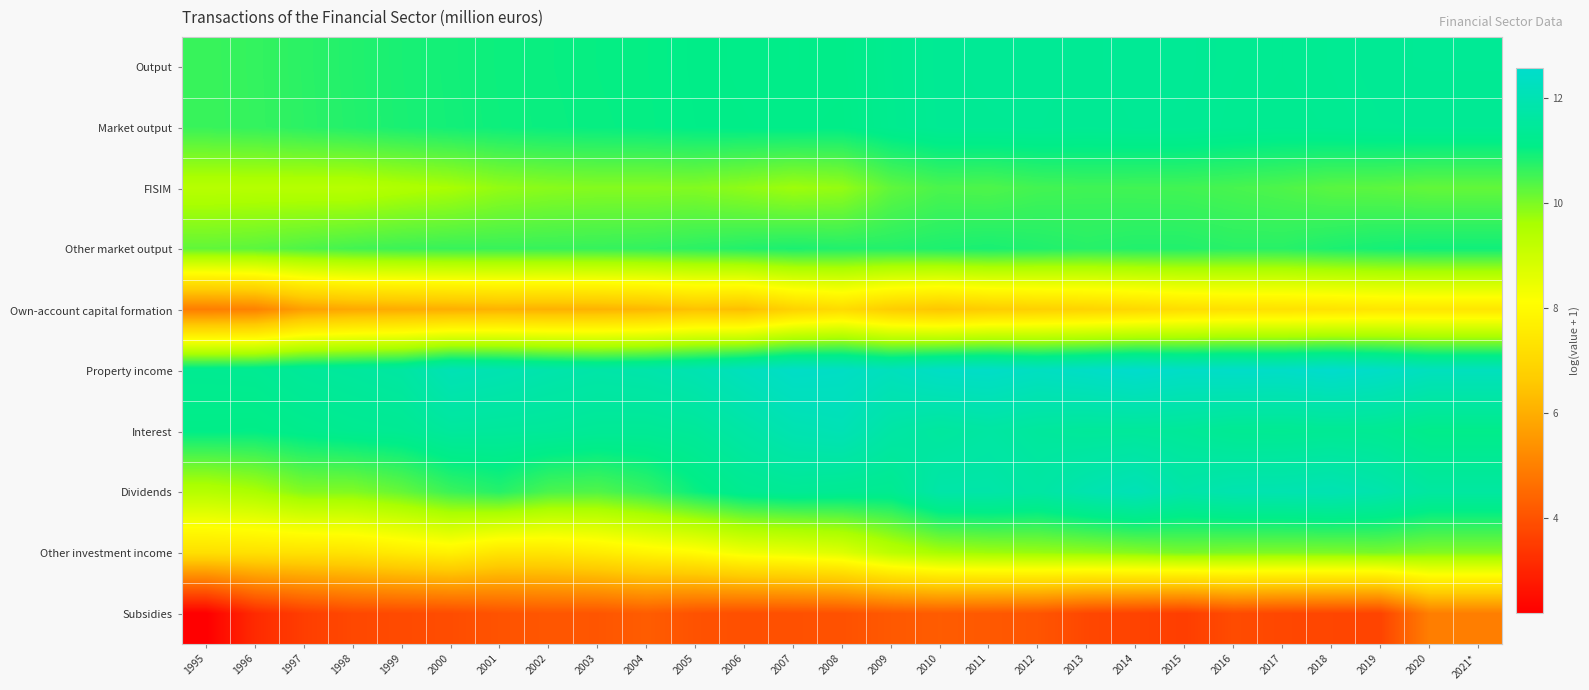

Reading left to right, what are all the values shown in this chart?

Output: 1995=10.6	1996=10.6	1997=10.7	1998=10.8	1999=10.9	2000=10.9	2001=11.0	2002=11.0	2003=11.0	2004=11.0	2005=11.1	2006=11.1	2007=11.1	2008=11.1	2009=11.2	2010=11.3	2011=11.4	2012=11.4	2013=11.3	2014=11.4	2015=11.4	2016=11.3	2017=11.3	2018=11.3	2019=11.3	2020=11.4	2021*=11.4
Market output: 1995=10.6	1996=10.6	1997=10.7	1998=10.8	1999=10.9	2000=10.9	2001=11.0	2002=11.0	2003=11.0	2004=11.0	2005=11.1	2006=11.1	2007=11.1	2008=11.1	2009=11.2	2010=11.3	2011=11.3	2012=11.4	2013=11.3	2014=11.4	2015=11.3	2016=11.3	2017=11.3	2018=11.3	2019=11.3	2020=11.3	2021*=11.3
FISIM: 1995=9.4	1996=9.4	1997=9.4	1998=9.4	1999=9.5	2000=9.6	2001=9.8	2002=9.9	2003=9.9	2004=9.9	2005=9.9	2006=9.8	2007=9.7	2008=9.8	2009=10.2	2010=10.4	2011=10.4	2012=10.5	2013=10.5	2014=10.5	2015=10.5	2016=10.5	2017=10.4	2018=10.3	2019=10.3	2020=10.2	2021*=10.2
Other market output: 1995=10.2	1996=10.3	1997=10.4	1998=10.5	1999=10.6	2000=10.6	2001=10.6	2002=10.6	2003=10.6	2004=10.6	2005=10.7	2006=10.8	2007=10.8	2008=10.8	2009=10.8	2010=10.8	2011=10.9	2012=10.8	2013=10.7	2014=10.8	2015=10.8	2016=10.7	2017=10.7	2018=10.8	2019=10.9	2020=10.9	2021*=10.9
Own-account capital formation: 1995=4.9	1996=5.0	1997=5.7	1998=5.9	1999=5.9	2000=6.0	2001=6.1	2002=6.1	2003=6.1	2004=6.2	2005=6.4	2006=6.3	2007=6.8	2008=7.1	2009=6.7	2010=6.5	2011=6.7	2012=6.8	2013=6.9	2014=7.0	2015=7.2	2016=7.2	2017=7.3	2018=7.3	2019=7.4	2020=7.4	2021*=7.4
Property income: 1995=11.3	1996=11.3	1997=11.5	1998=11.5	1999=11.6	2000=12.1	2001=12.0	2002=11.9	2003=11.8	2004=11.8	2005=12.0	2006=12.2	2007=12.4	2008=12.4	2009=12.2	2010=12.4	2011=12.5	2012=12.3	2013=12.4	2014=12.6	2015=12.4	2016=12.5	2017=12.5	2018=12.6	2019=12.4	2020=12.2	2021*=12.2
Interest: 1995=11.1	1996=11.1	1997=11.2	1998=11.3	1999=11.3	2000=11.5	2001=11.5	2002=11.5	2003=11.4	2004=11.4	2005=11.5	2006=11.7	2007=12.0	2008=12.1	2009=11.7	2010=11.5	2011=11.6	2012=11.5	2013=11.5	2014=11.5	2015=11.4	2016=11.3	2017=11.3	2018=11.3	2019=11.3	2020=11.1	2021*=11.1
Dividends: 1995=9.4	1996=9.6	1997=9.9	1998=10.0	1999=10.2	2000=10.6	2001=10.7	2002=10.4	2003=10.4	2004=10.6	2005=11.0	2006=11.3	2007=11.4	2008=11.3	2009=11.3	2010=11.8	2011=11.8	2012=11.7	2013=11.9	2014=12.1	2015=11.8	2016=11.9	2017=11.9	2018=12.0	2019=11.9	2020=11.6	2021*=11.6
Other investment income: 1995=7.2	1996=7.3	1997=7.3	1998=7.3	1999=7.6	2000=7.7	2001=7.4	2002=7.4	2003=7.6	2004=7.8	2005=8.0	2006=8.4	2007=8.5	2008=8.7	2009=9.3	2010=9.6	2011=9.7	2012=9.8	2013=9.8	2014=9.9	2015=10.0	2016=10.0	2017=10.0	2018=10.0	2019=10.0	2020=9.9	2021*=9.9
Subsidies: 1995=2.2	1996=3.1	1997=3.6	1998=3.8	1999=3.8	2000=3.9	2001=4.0	2002=4.1	2003=4.1	2004=4.2	2005=4.0	2006=3.9	2007=4.0	2008=4.0	2009=4.1	2010=4.2	2011=4.1	2012=4.1	2013=3.8	2014=3.7	2015=3.6	2016=3.9	2017=3.8	2018=3.7	2019=3.7	2020=5.0	2021*=5.0